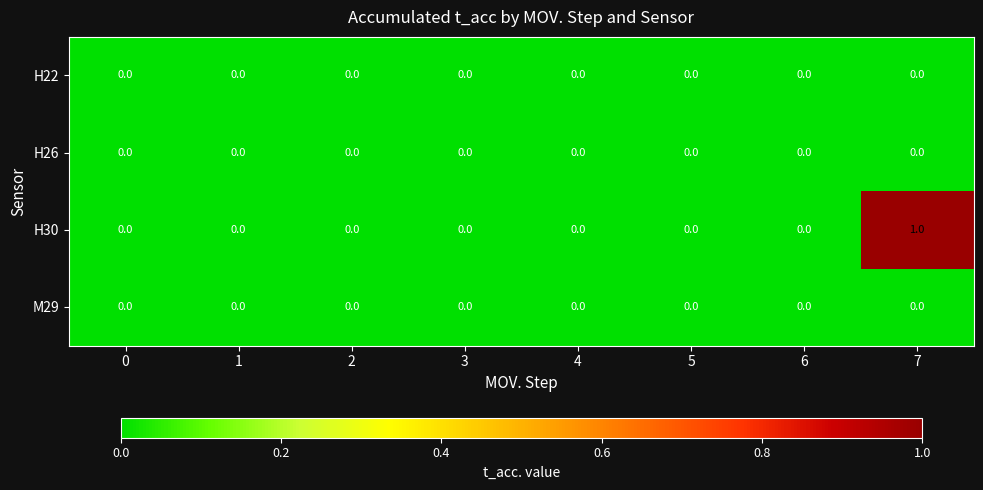

Which series has the widest spread of values?

H30